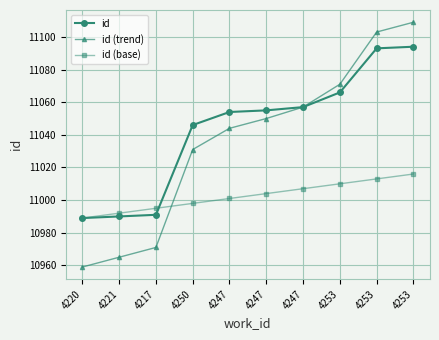

Which category has the lowest value in the id (base) series?

4220